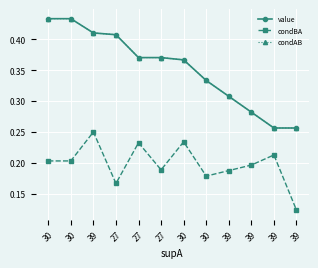

Which series has the largest total across all categories?

value